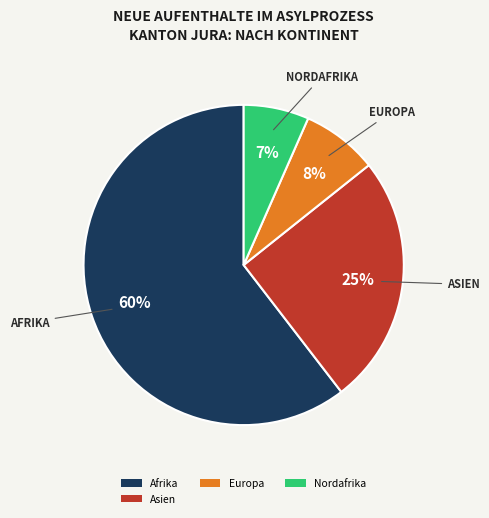

Which category has the smallest portion of the pie?

Nordafrika